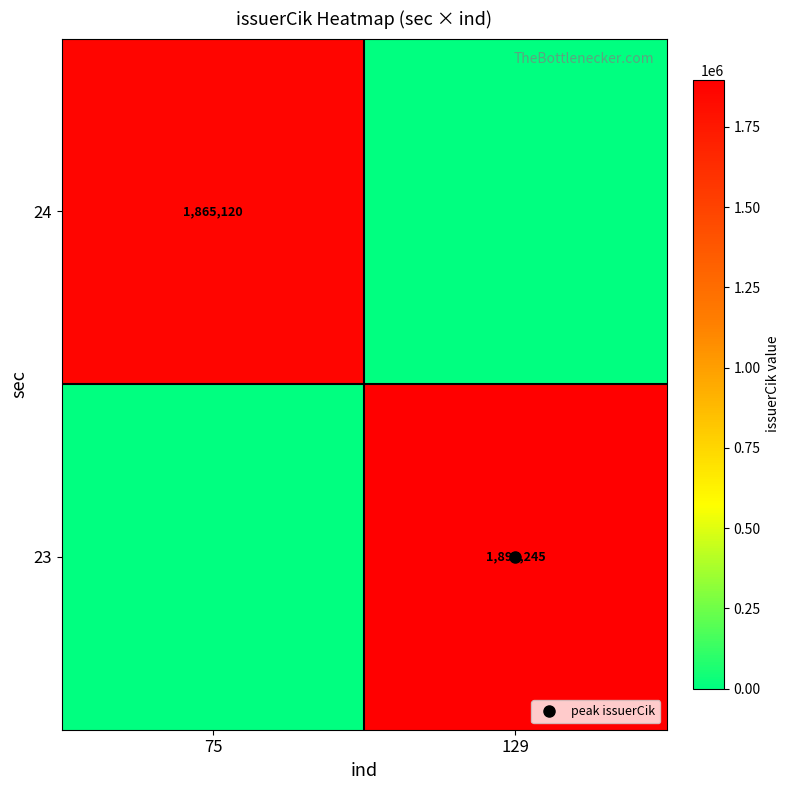

The value of 23 at 75 is 1230203. True or false?

False